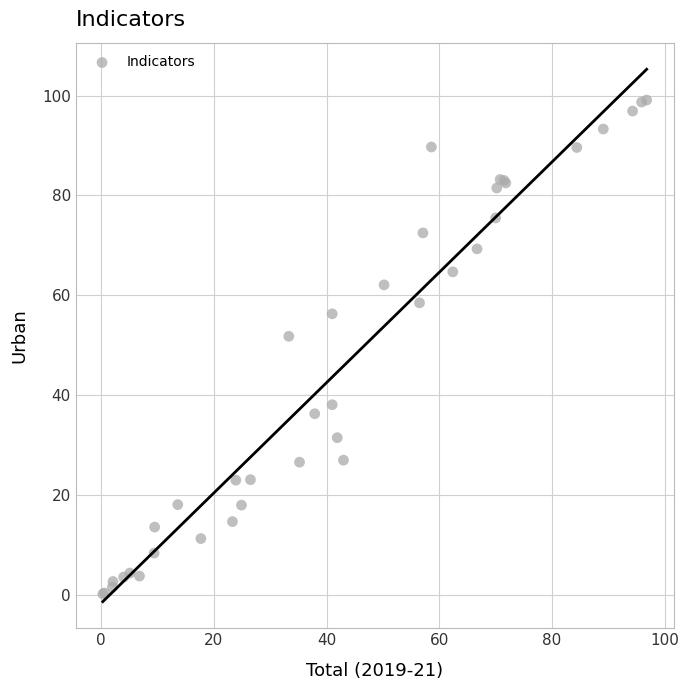

What Y value in the scatter plot is closest to 49?

51.8